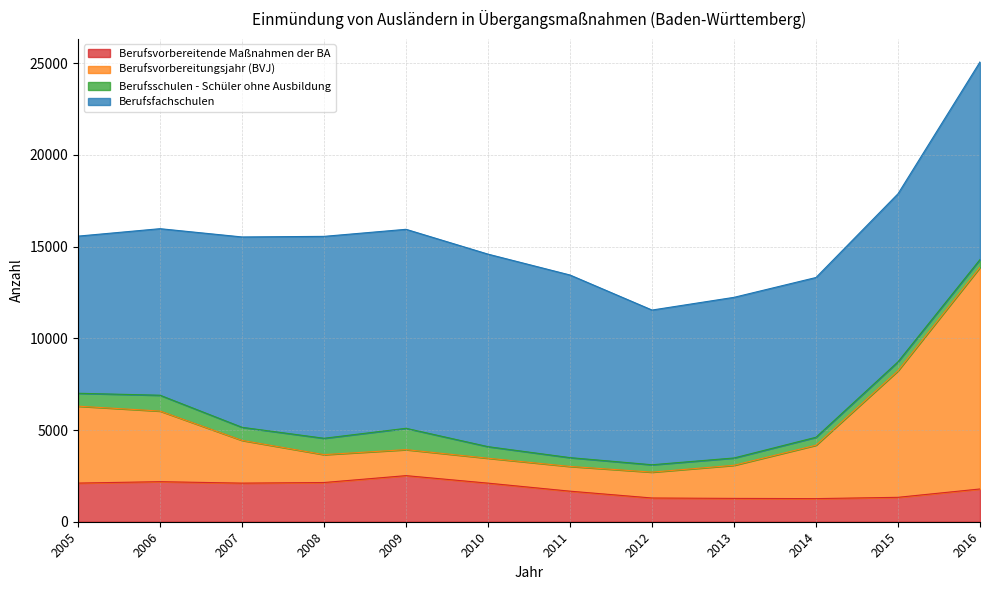

At which category is the sum across all series the highest?

2016